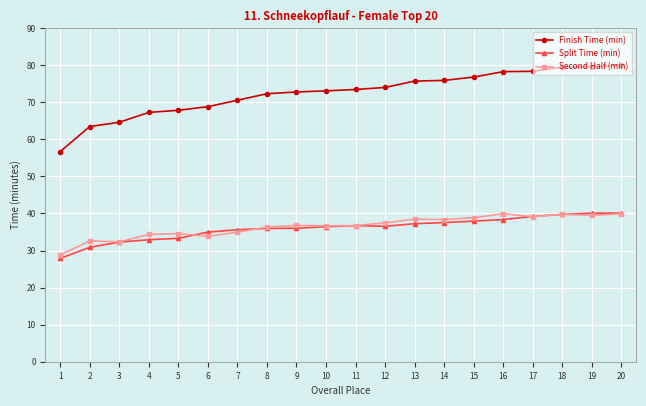

Does the chart have visible grid lines?

Yes